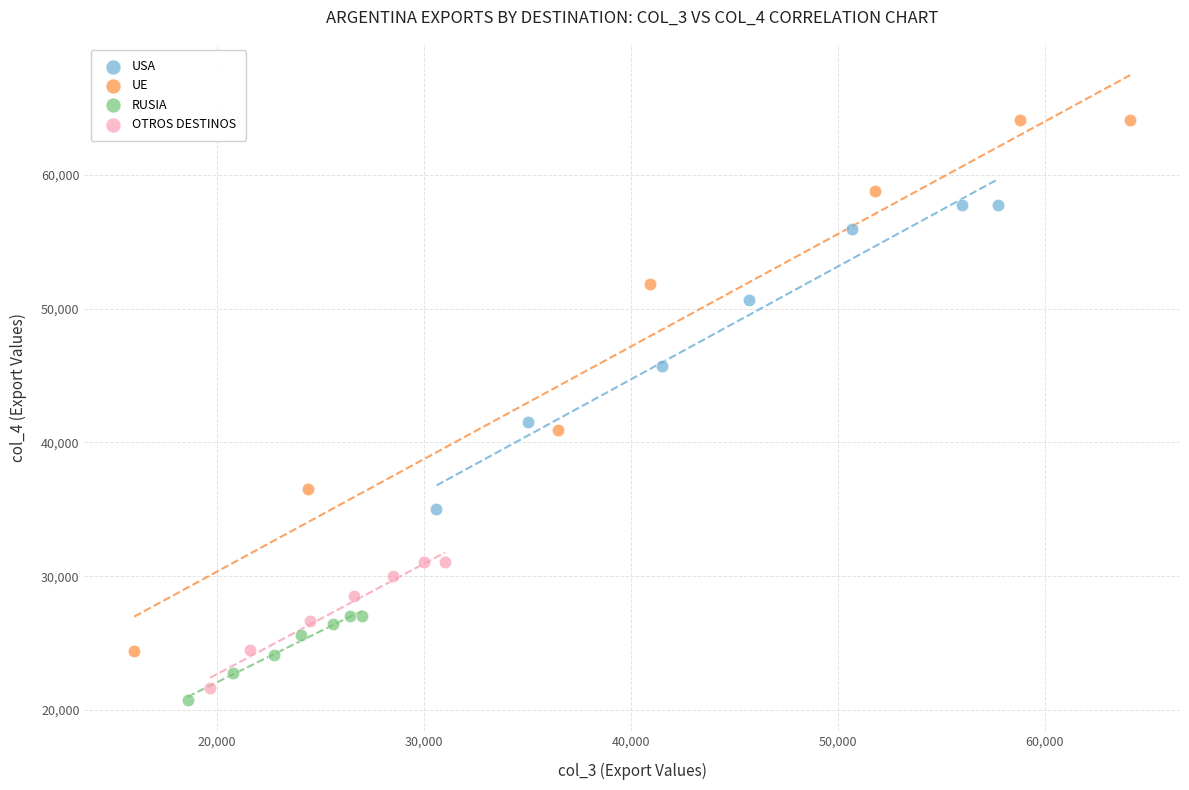

Which series reaches the minimum Y coordinate?

RUSIA